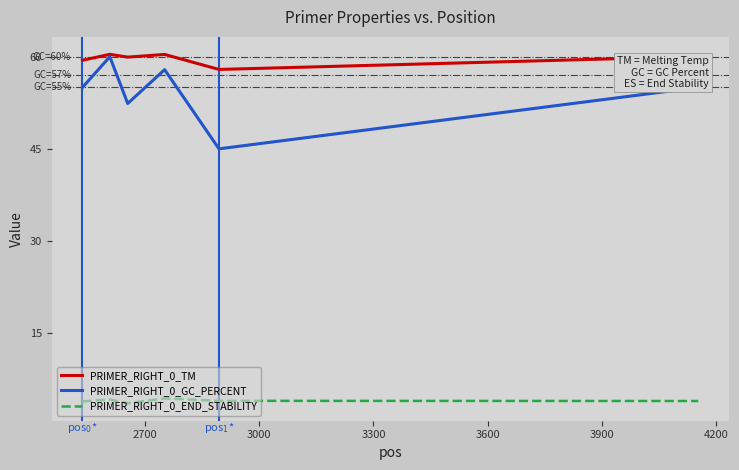

True or false: PRIMER_RIGHT_0_GC_PERCENT and PRIMER_RIGHT_0_END_STABILITY intersect in this chart.

False